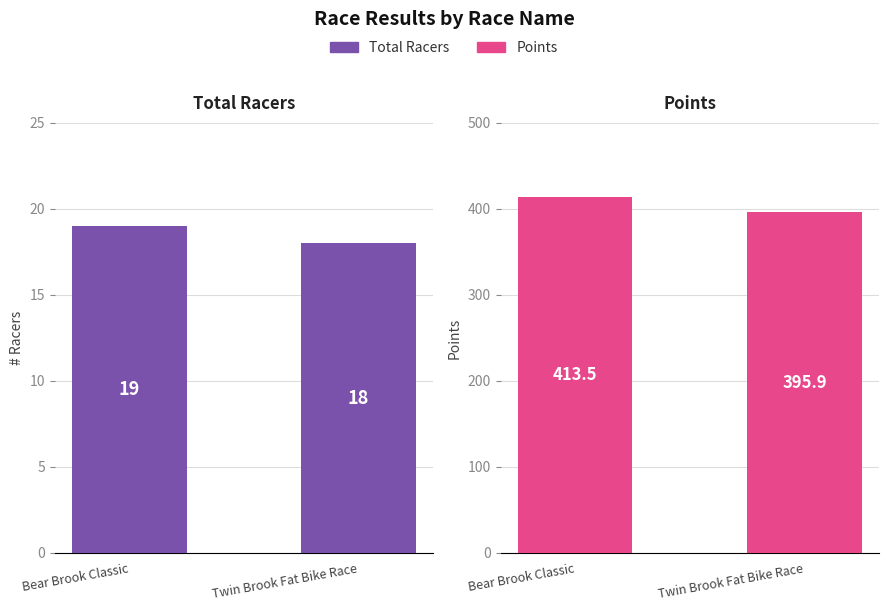

What is the difference between the maximum and minimum values in the Points series?

17.6